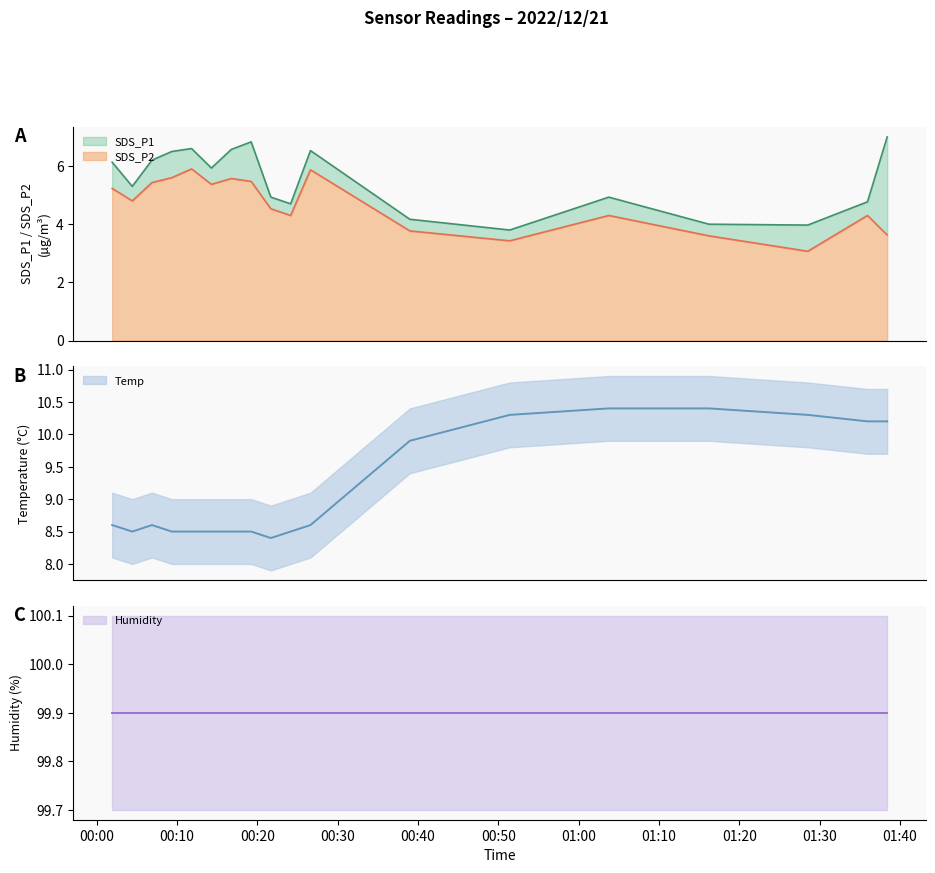

What is the highest value of the SDS_P2 series?

5.9